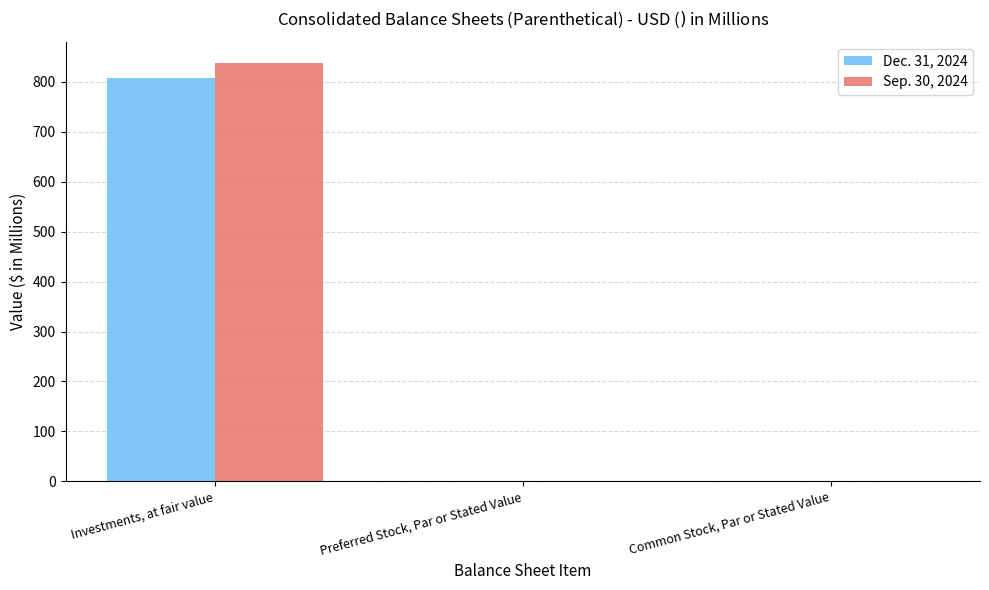

At which category is the sum across all series the highest?

Investments, at fair value